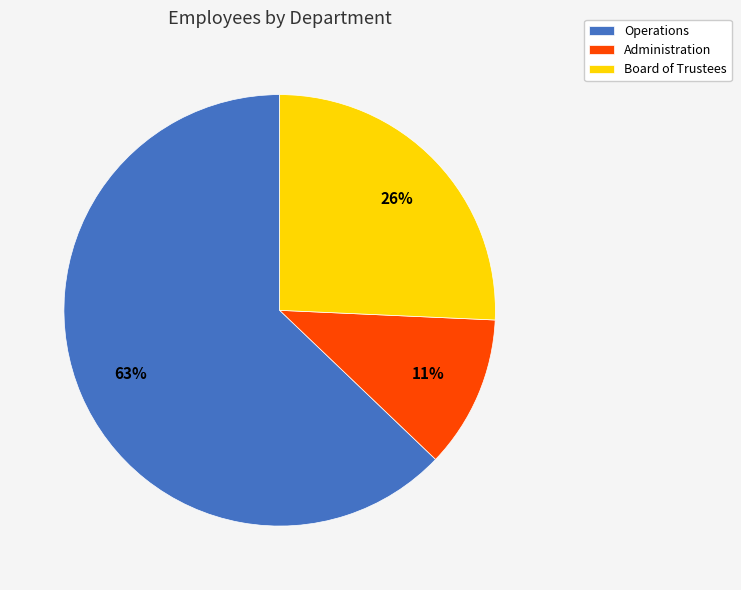

How many slices are in this pie chart?

3